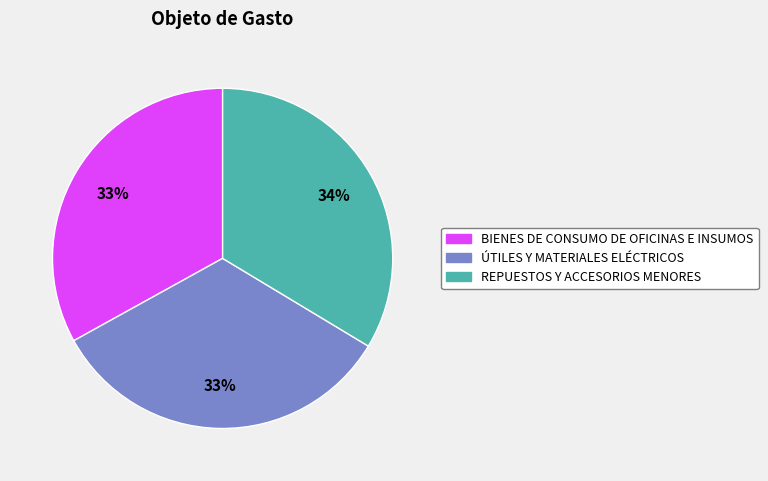

What percentage is the REPUESTOS Y ACCESORIOS MENORES slice, to the nearest percent?

34%